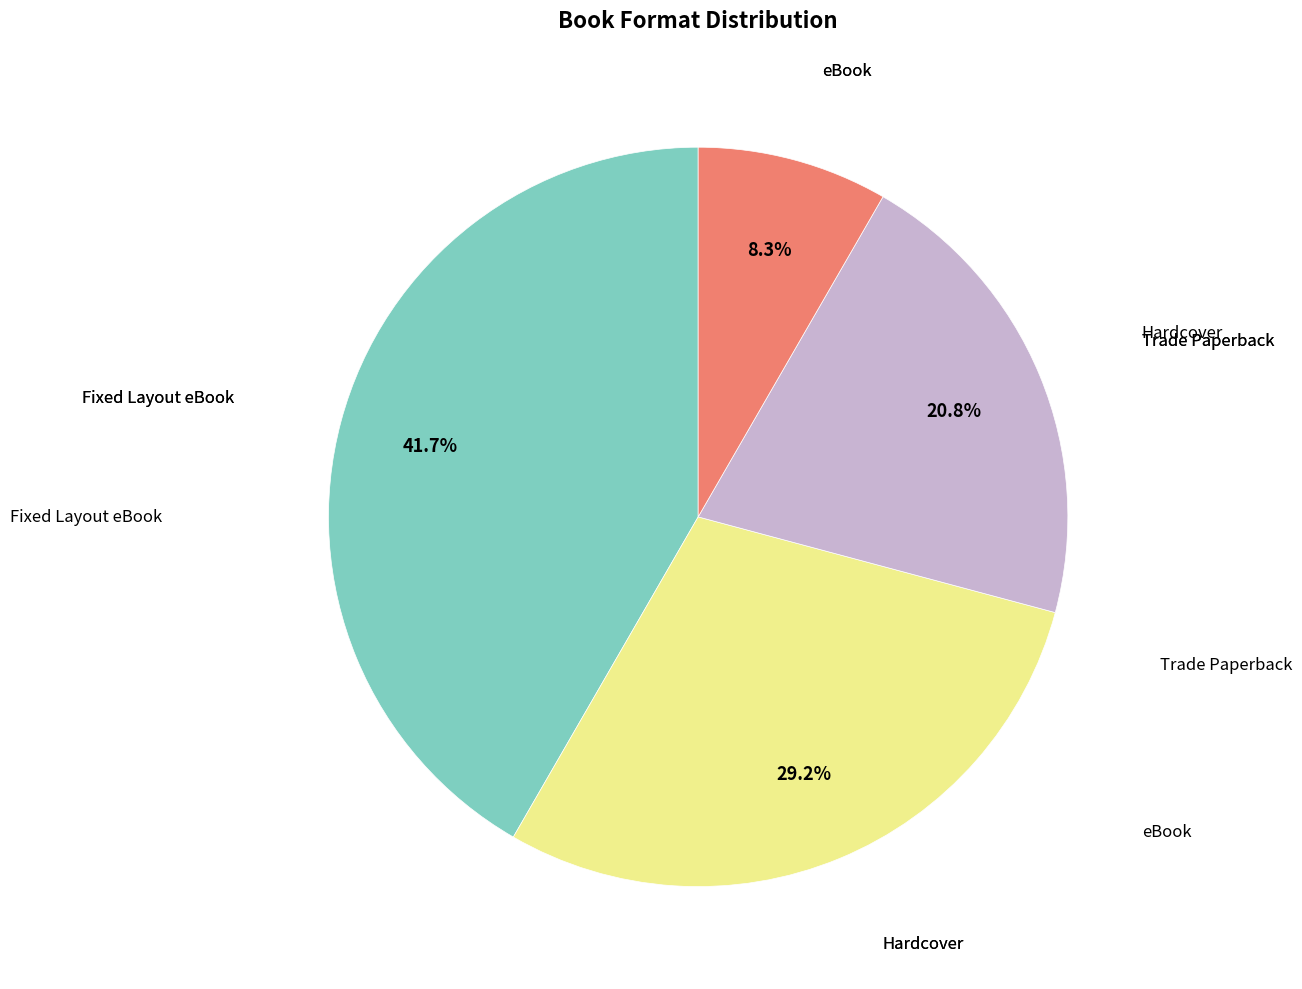

Is there a majority slice in this chart?

No